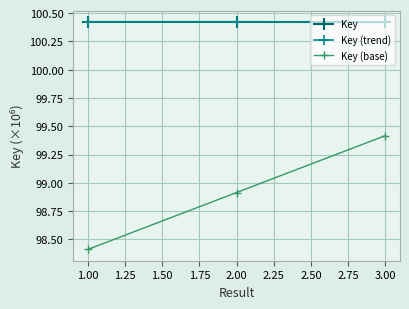

The value of Key at 1.00 is 142.2. True or false?

False